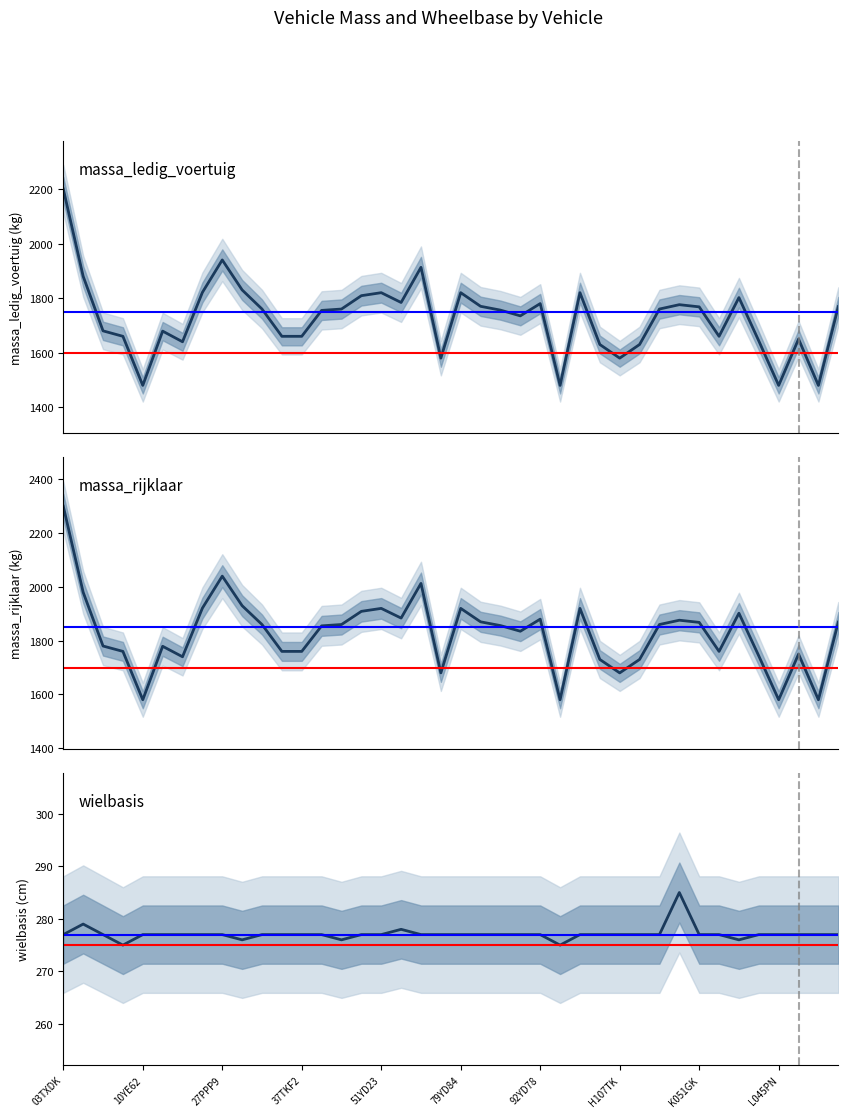

What is the minimum value for wielbasis?

275